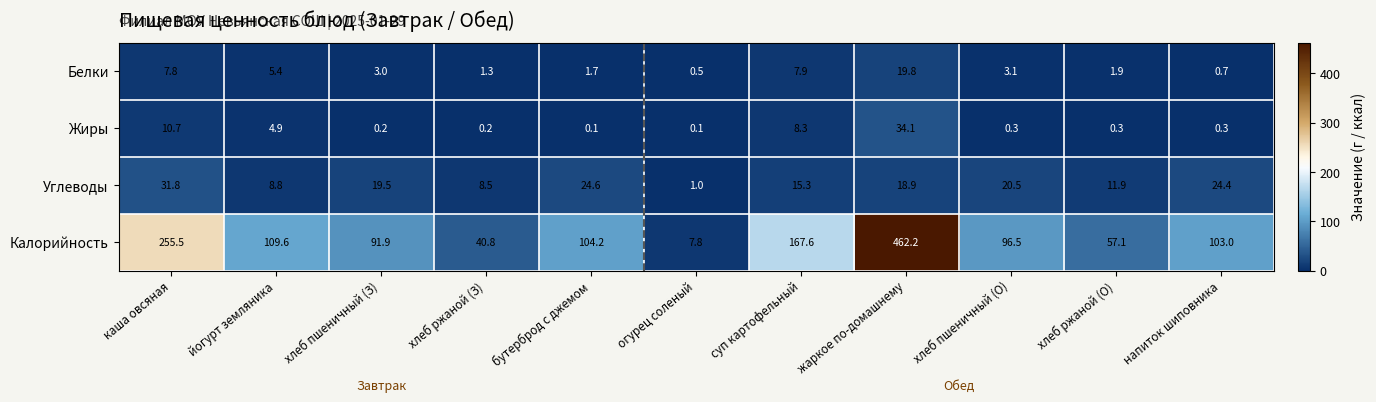

Count the number of data series in this chart.

4